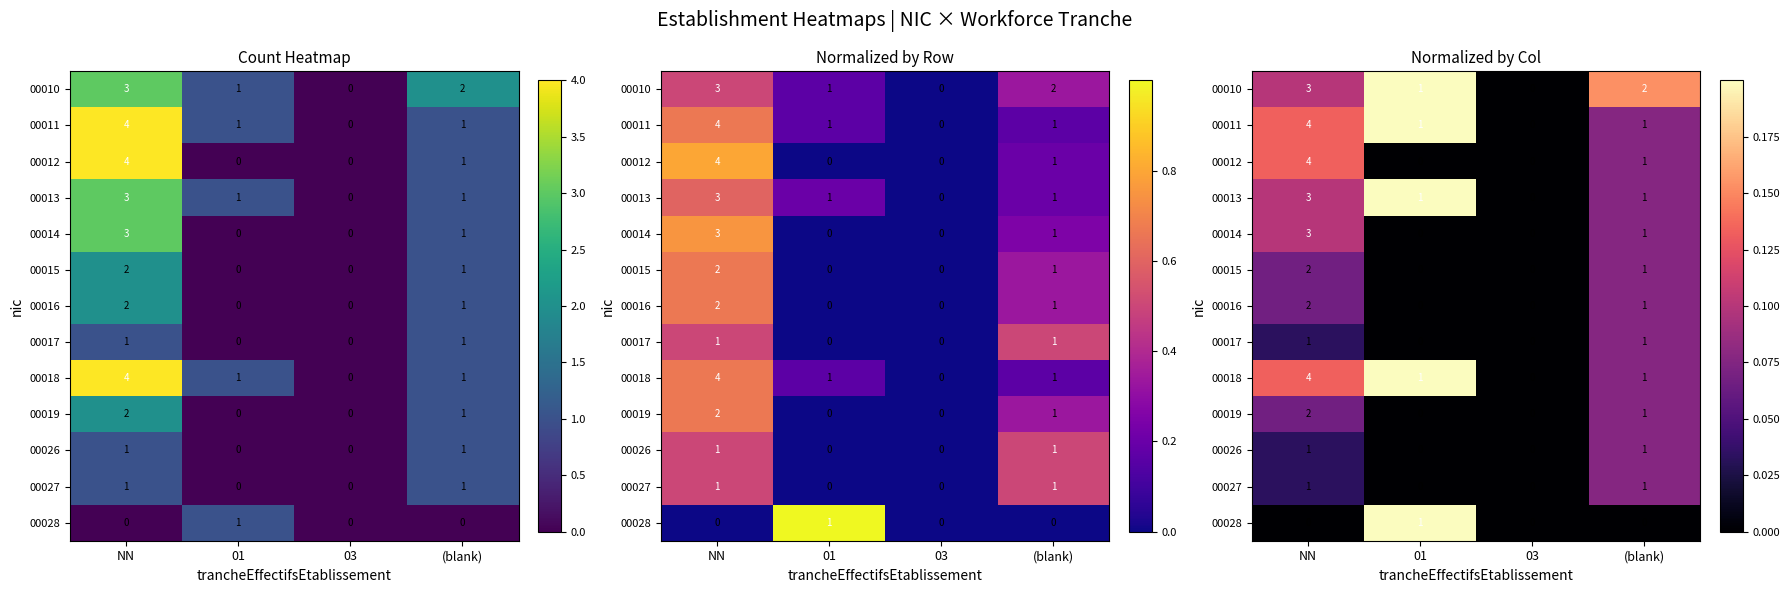

At how many categories does at least one series exceed 0?

3